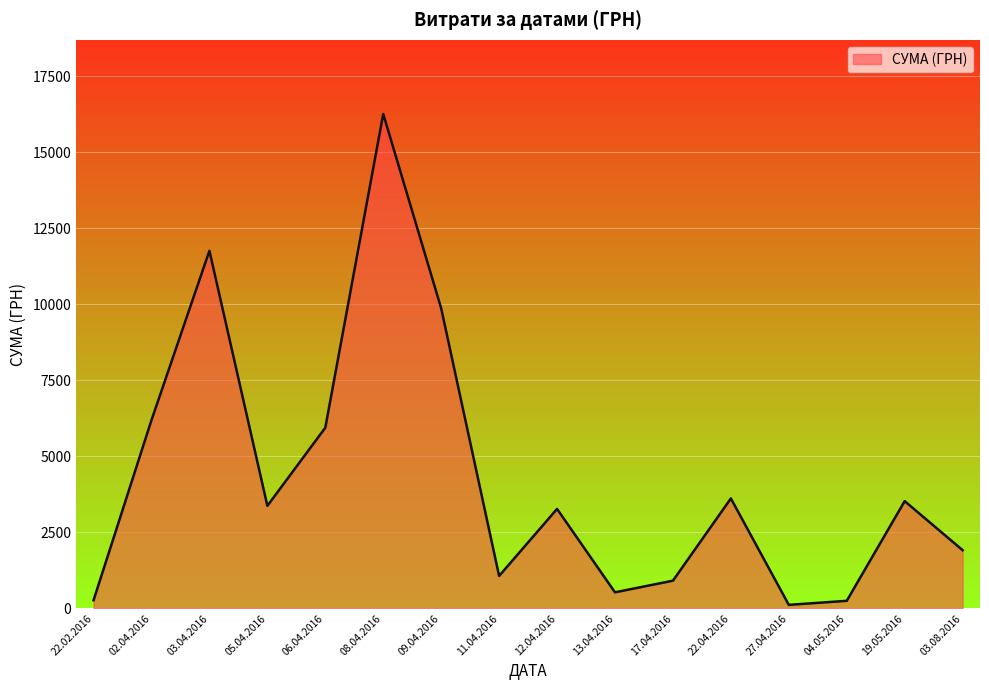

Which has a higher value, 03.04.2016 or 22.04.2016?

03.04.2016